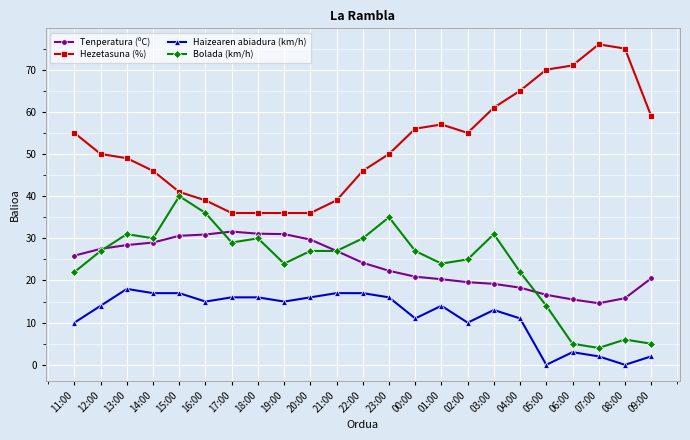

Is the value of Haizearen abiadura (km/h) at 20:00 greater than the value of Bolada (km/h) at 09:00?

Yes